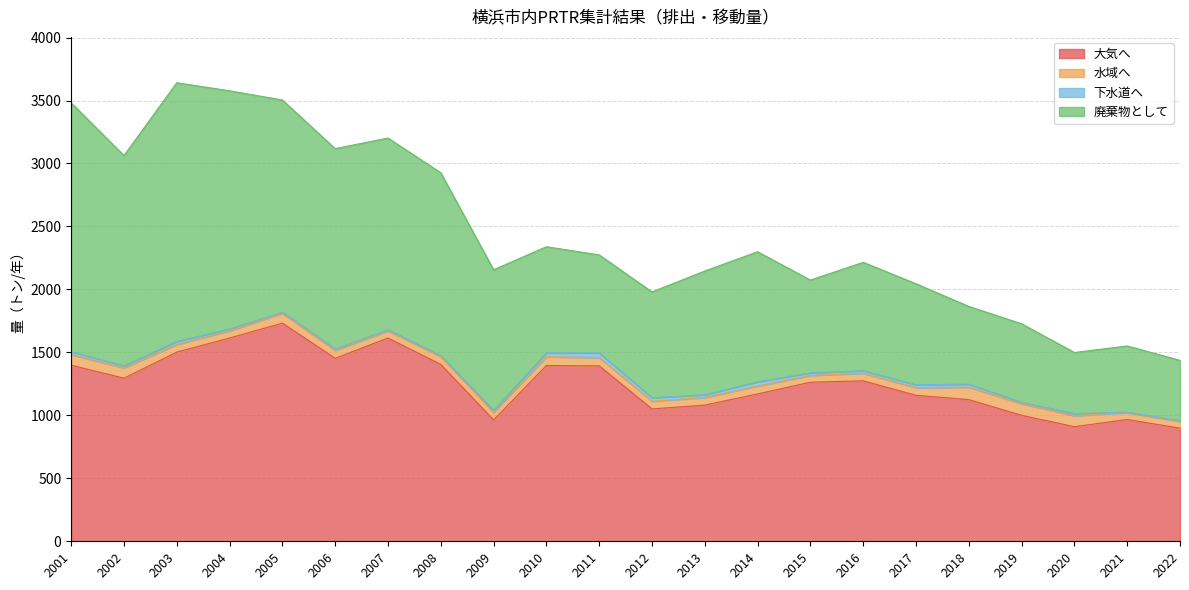

True or false: 下水道へ and 大気へ cross at least once.

False